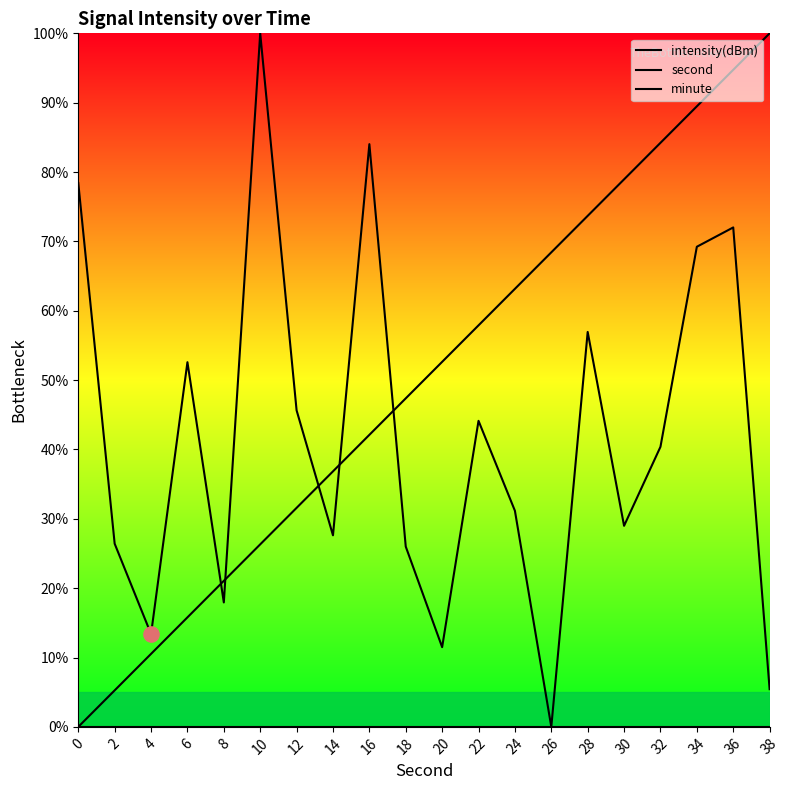

Is the value of minute at 30 greater than the value of second at 2?

No